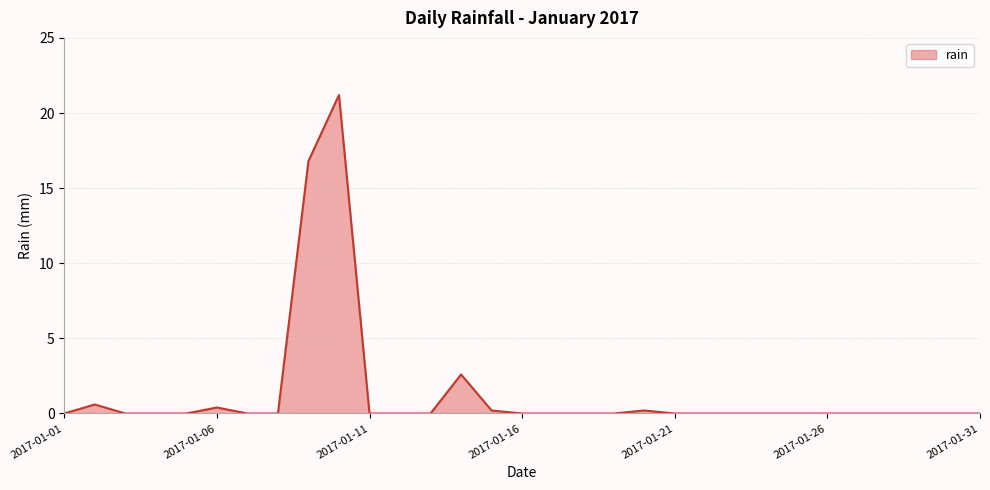

What is the greatest value displayed?

21.2